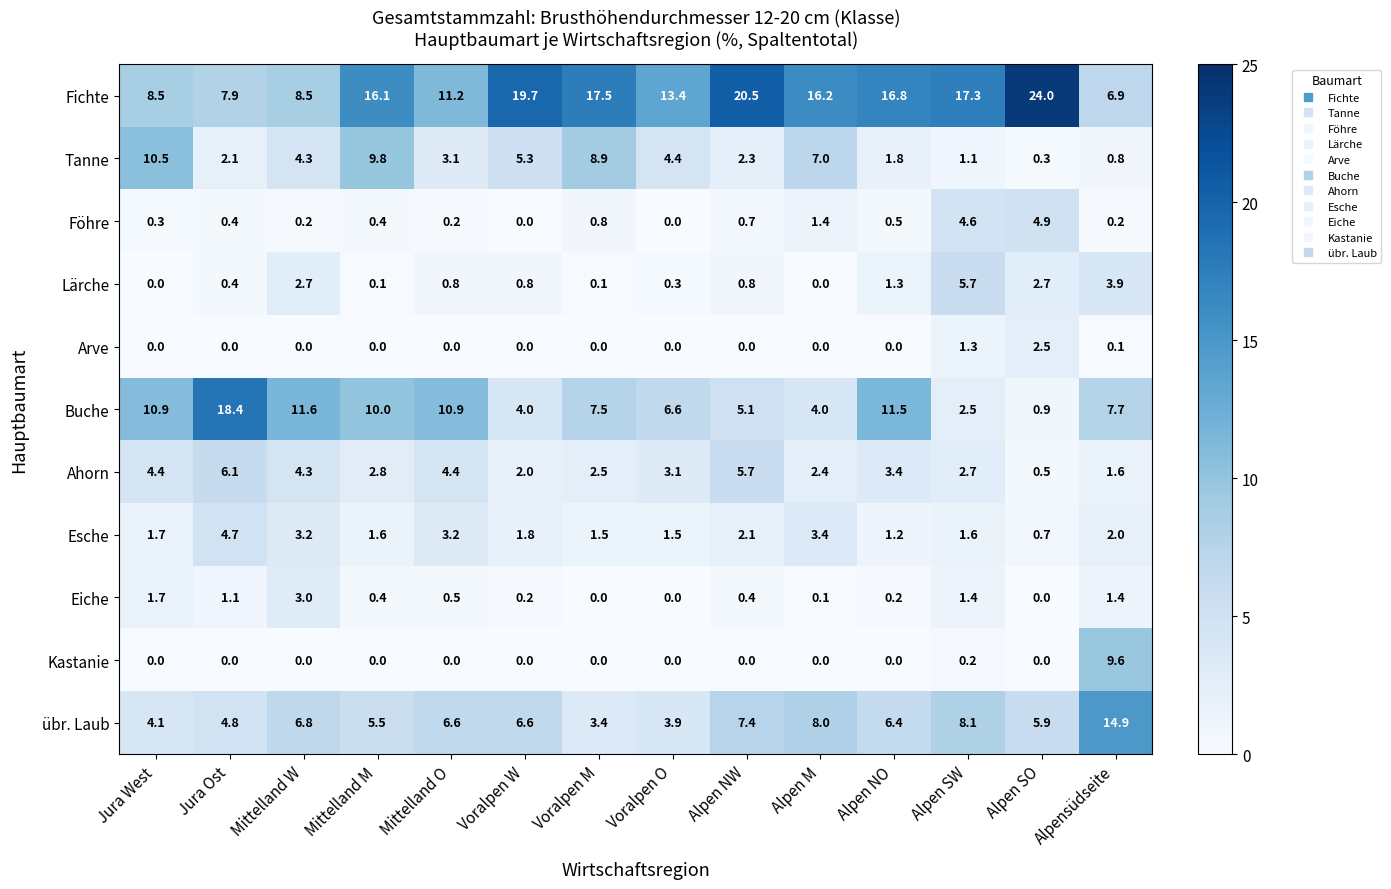

The Kastanie series shows 0.0 at Jura Ost. True or false?

True